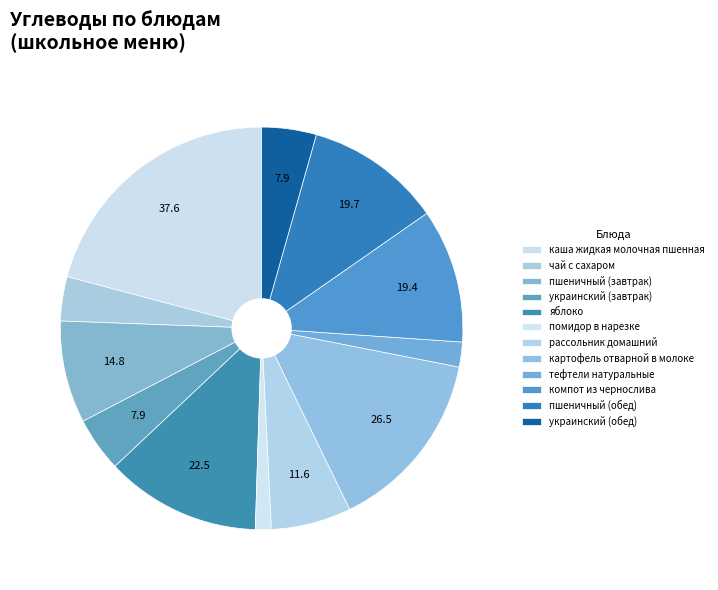

To the nearest percent, what portion does яблоко represent?

12%